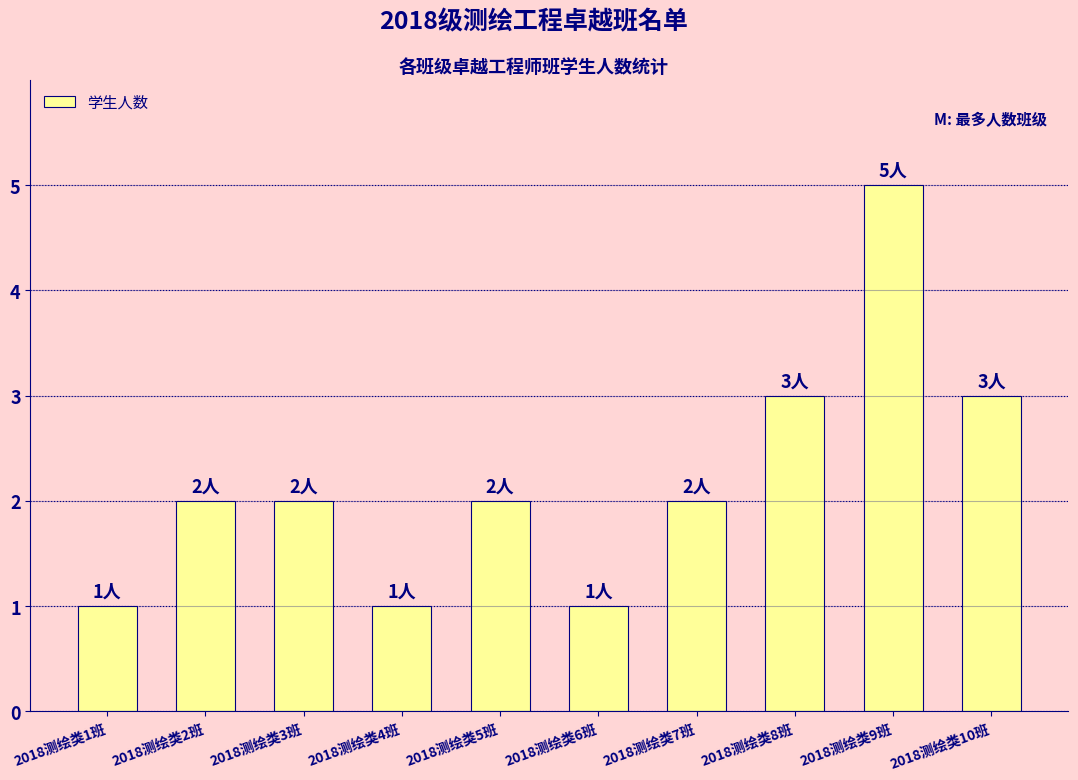

What is the change in value from 2018测绘类6班 to 2018测绘类8班?

+2